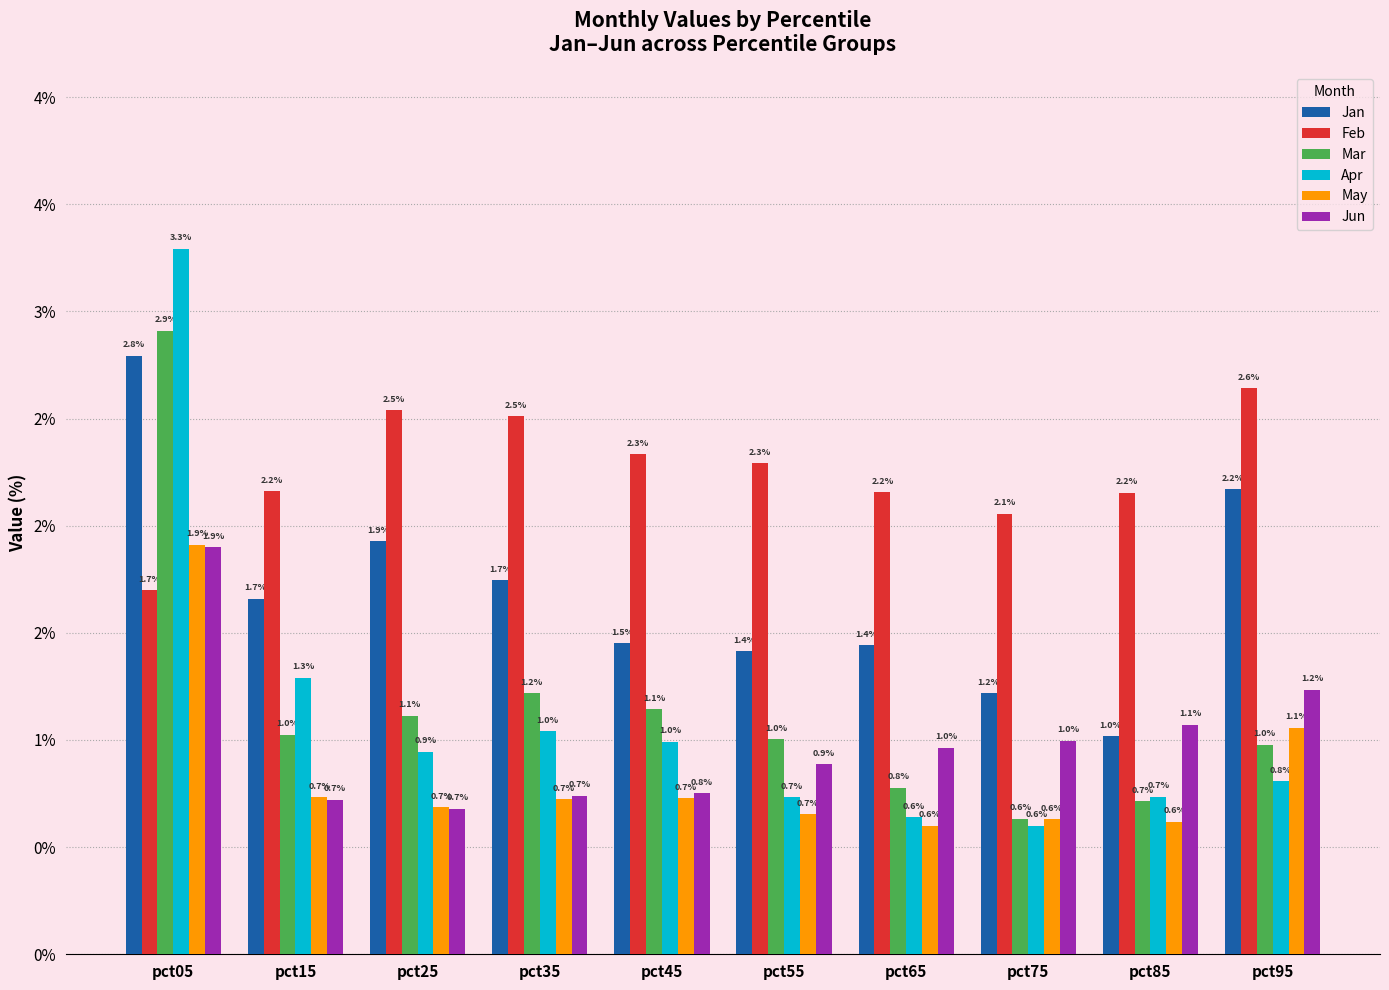

Are the bars horizontal?

No